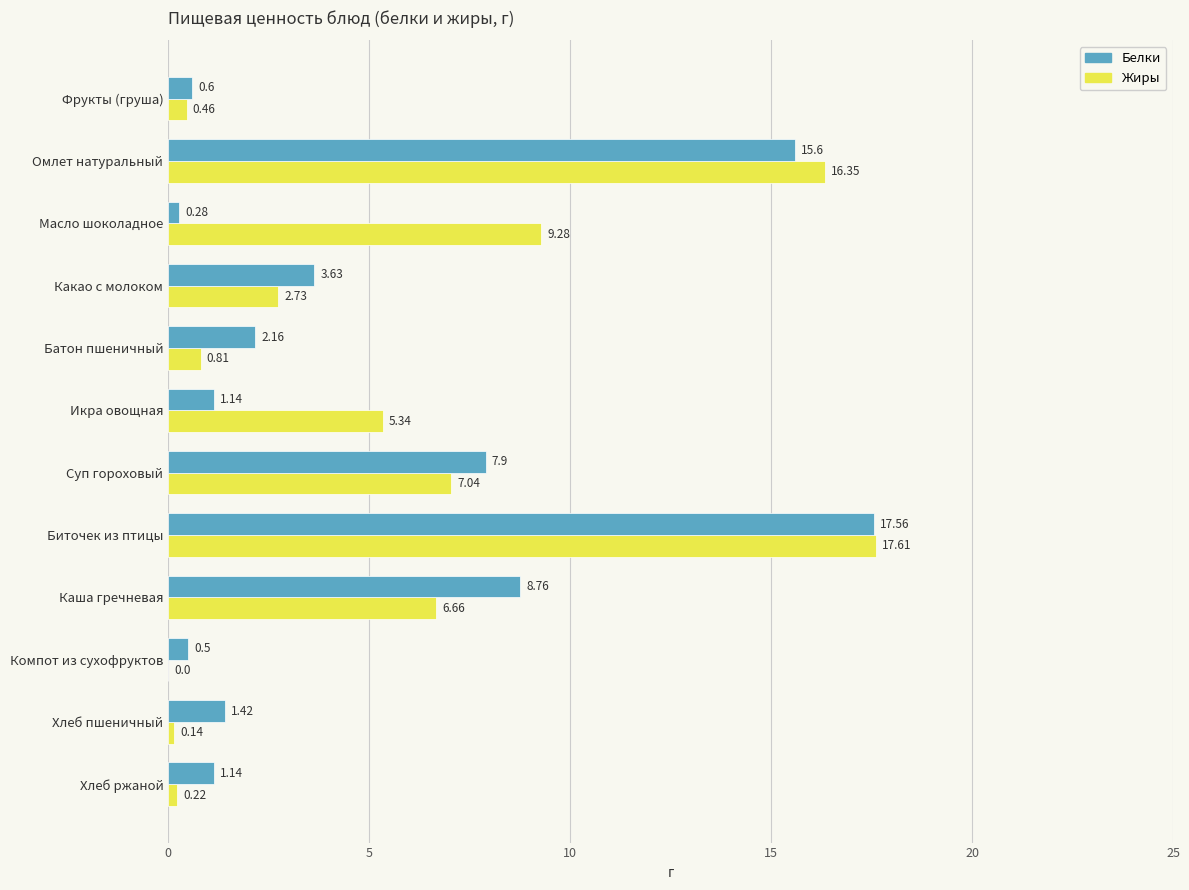

Which label corresponds to the largest value in the chart?

Биточек из птицы